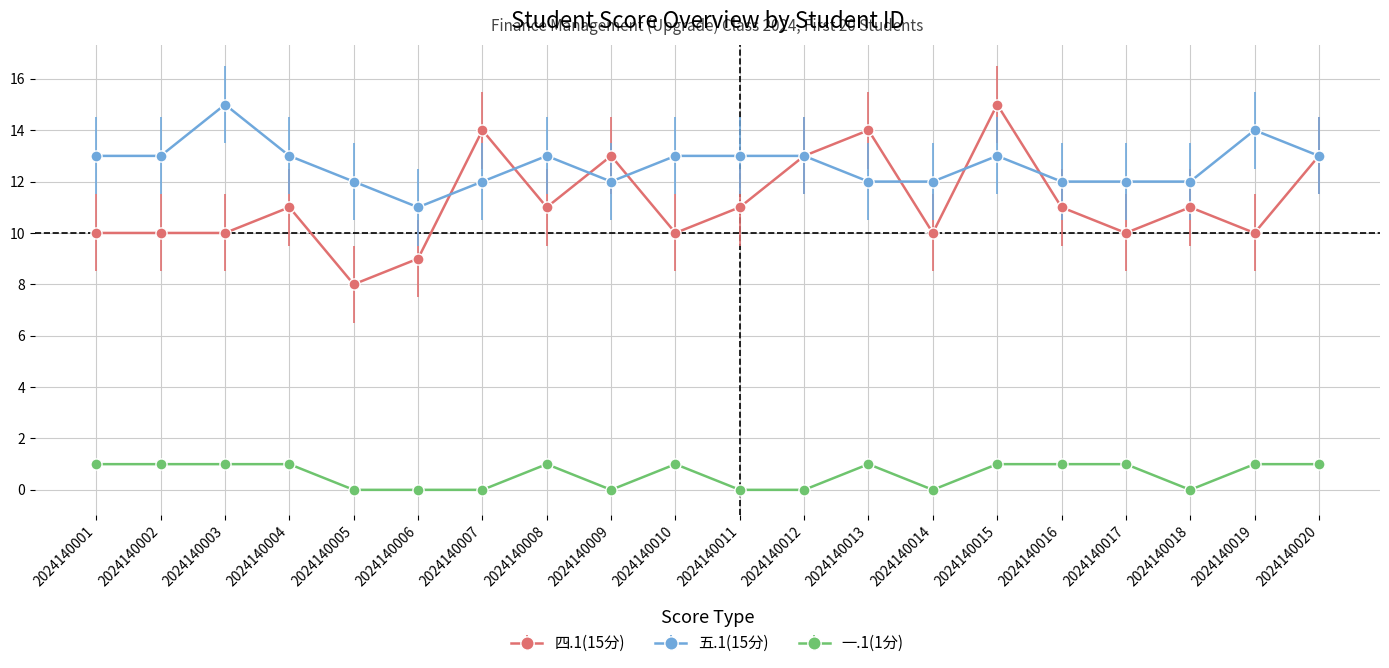

Which category has the lowest value in the 四.1(15分) series?

2024140005